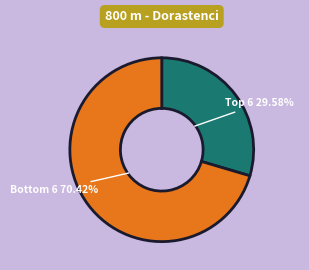

Is there a majority slice in this chart?

Yes